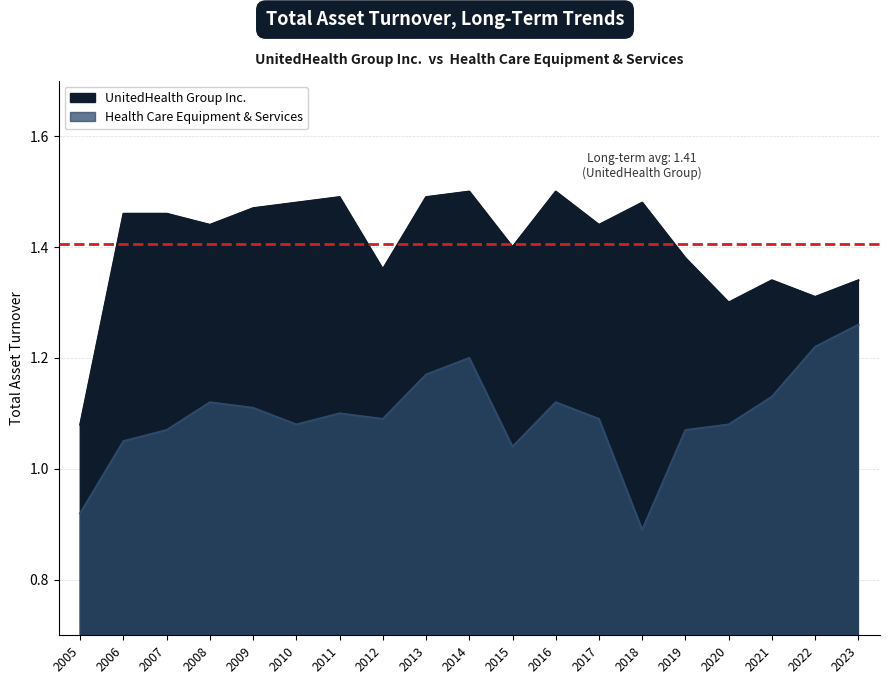

At 2007, list the series in order from largest to smallest.

UnitedHealth Group Inc., Health Care Equipment & Services